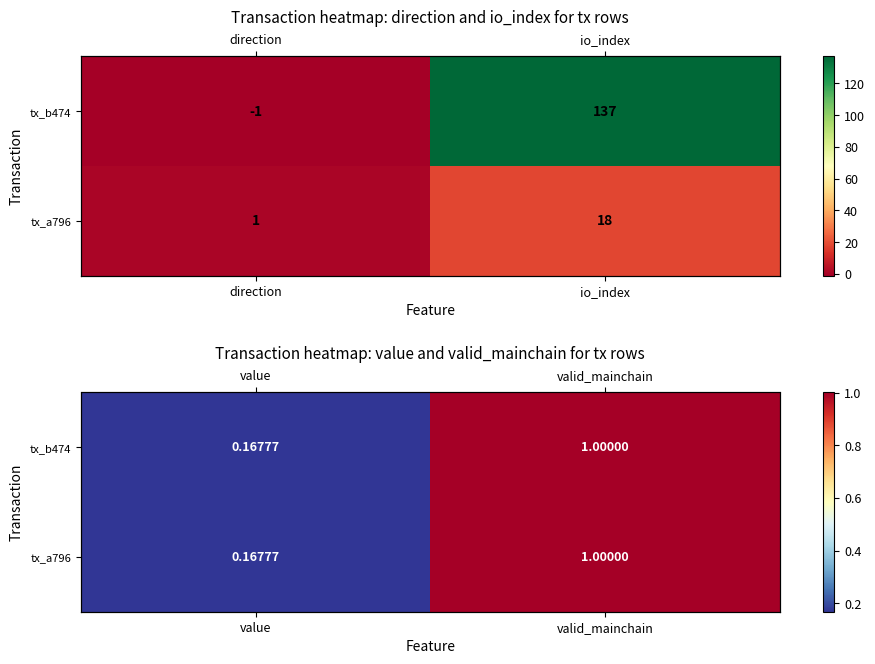

Rank the series by their maximum value, from highest to lowest.

tx_b474, tx_a796